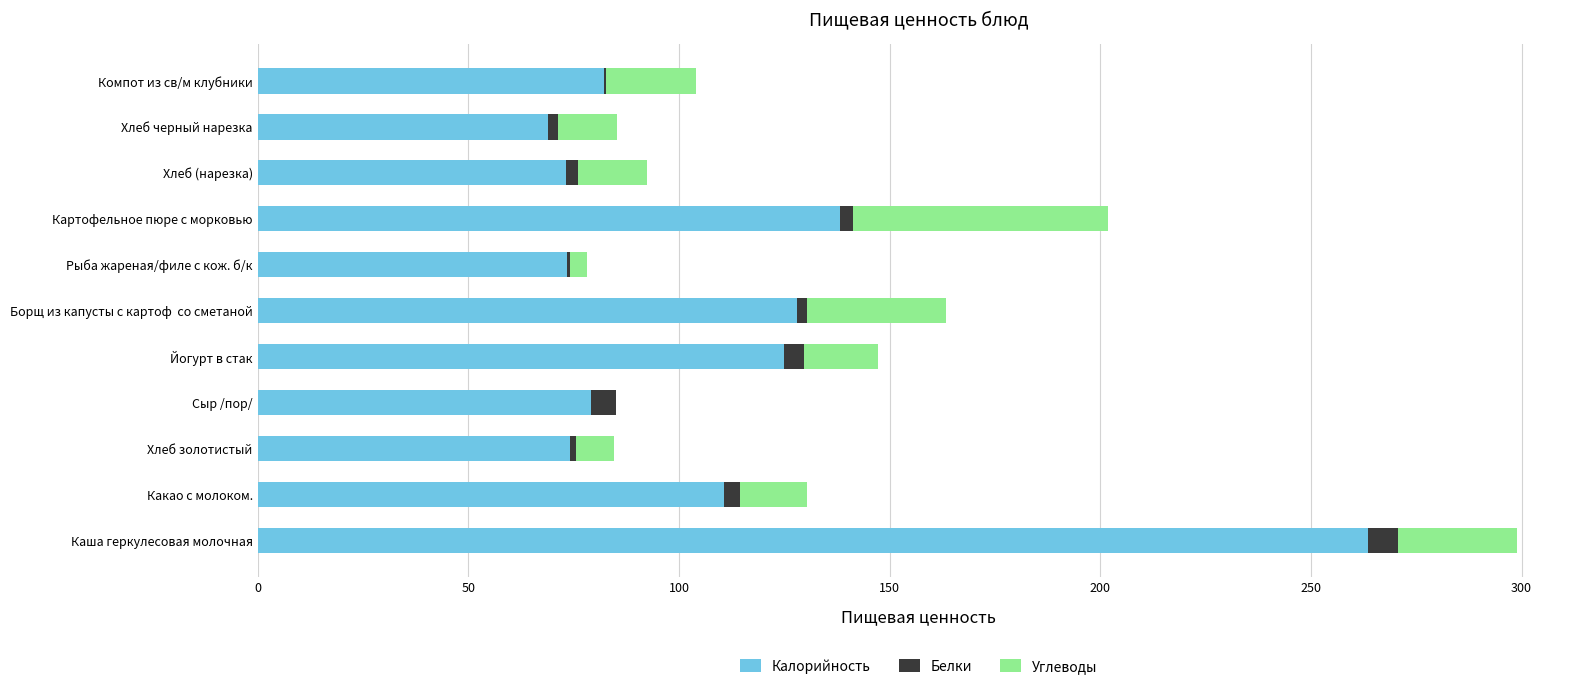

At which category is the sum across all series the highest?

Каша геркулесовая молочная